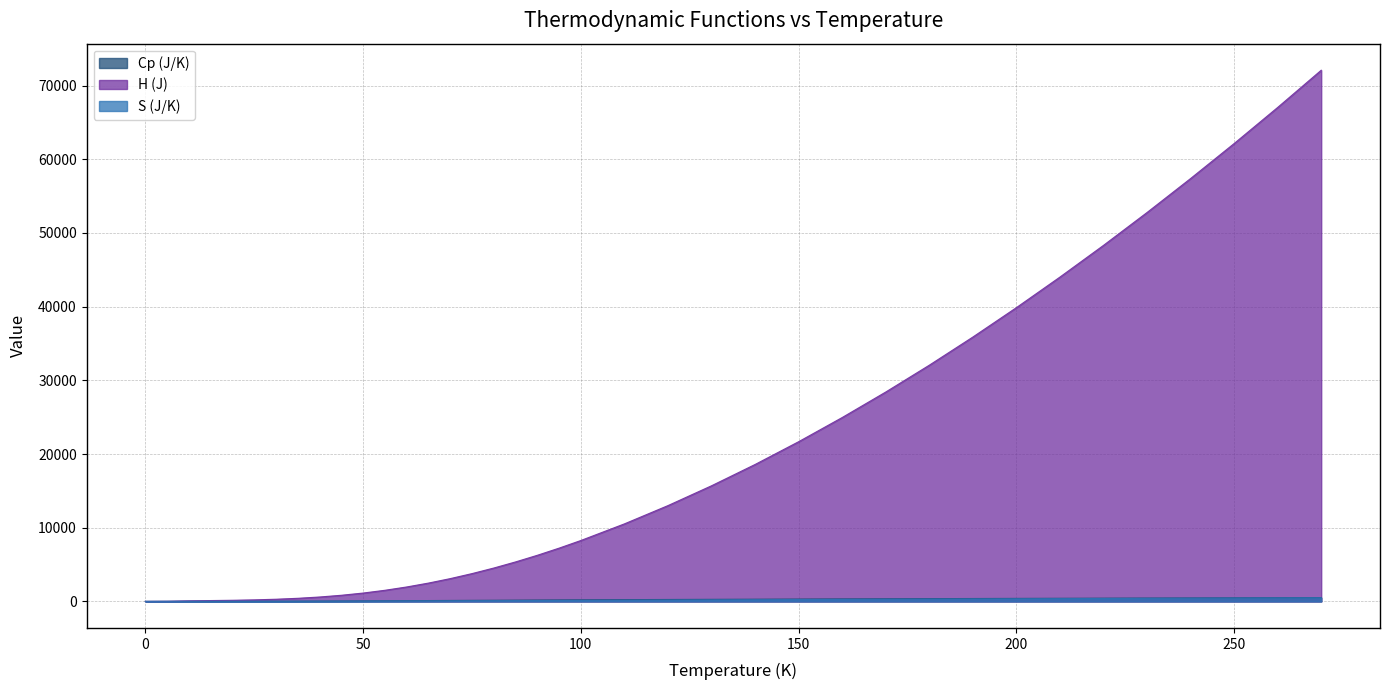

How many data points does each series have?

38